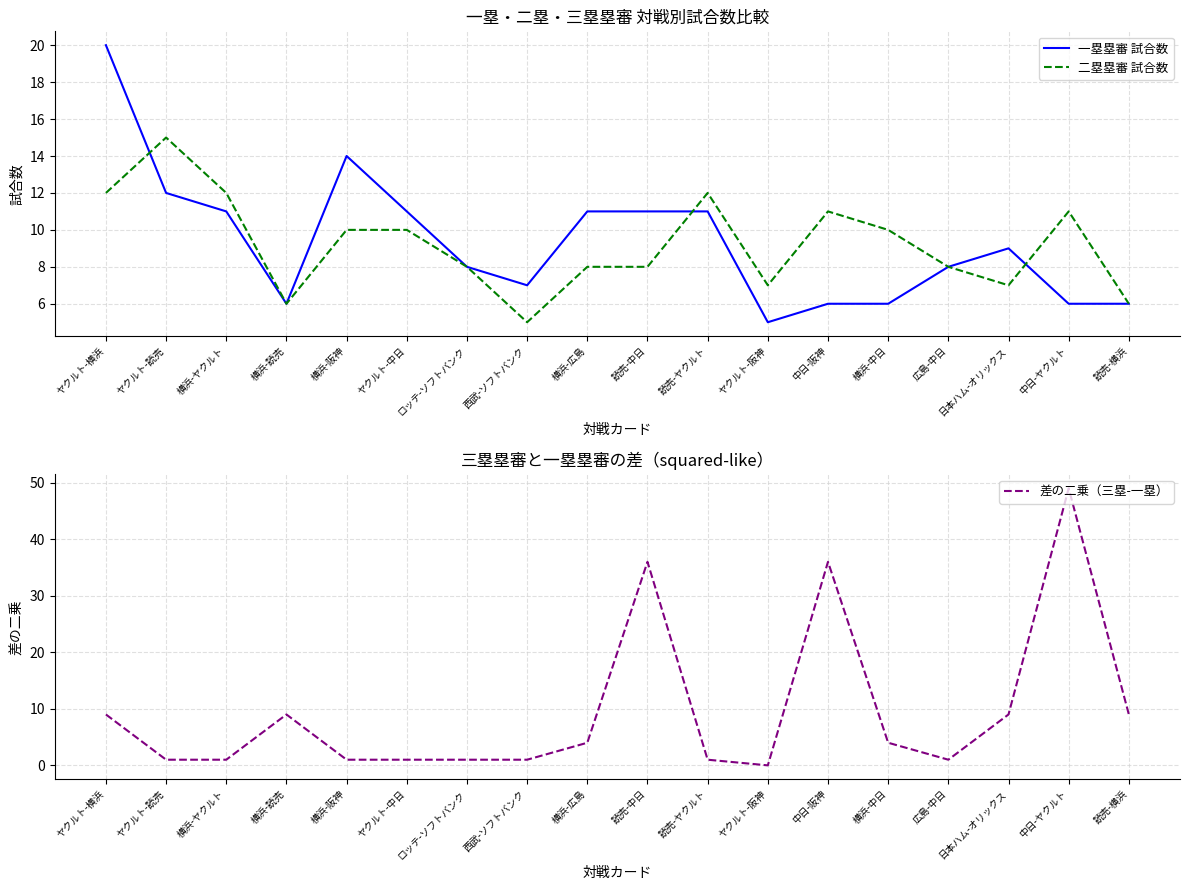

What is the sum of the 一塁塁審 試合数 values at 読売-横浜 and ロッテ-ソフトバンク?

14